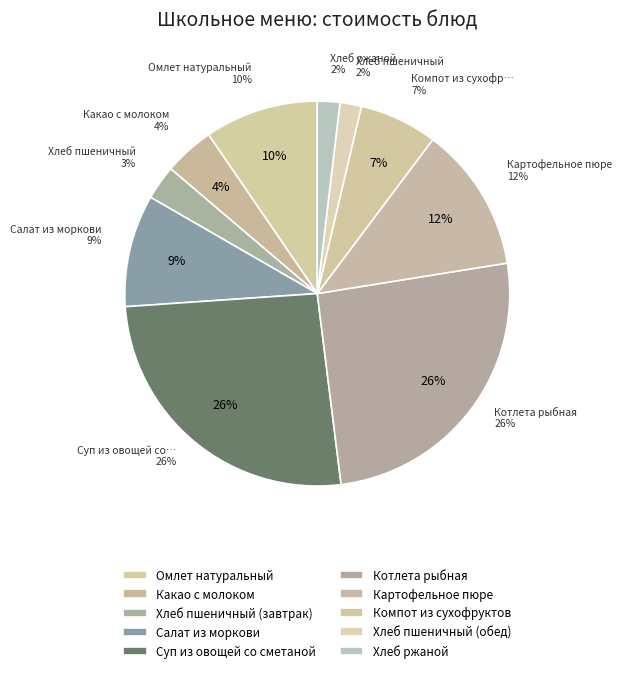

The Хлеб пшеничный (завтрак) slice represents 14% of the pie. True or false?

False